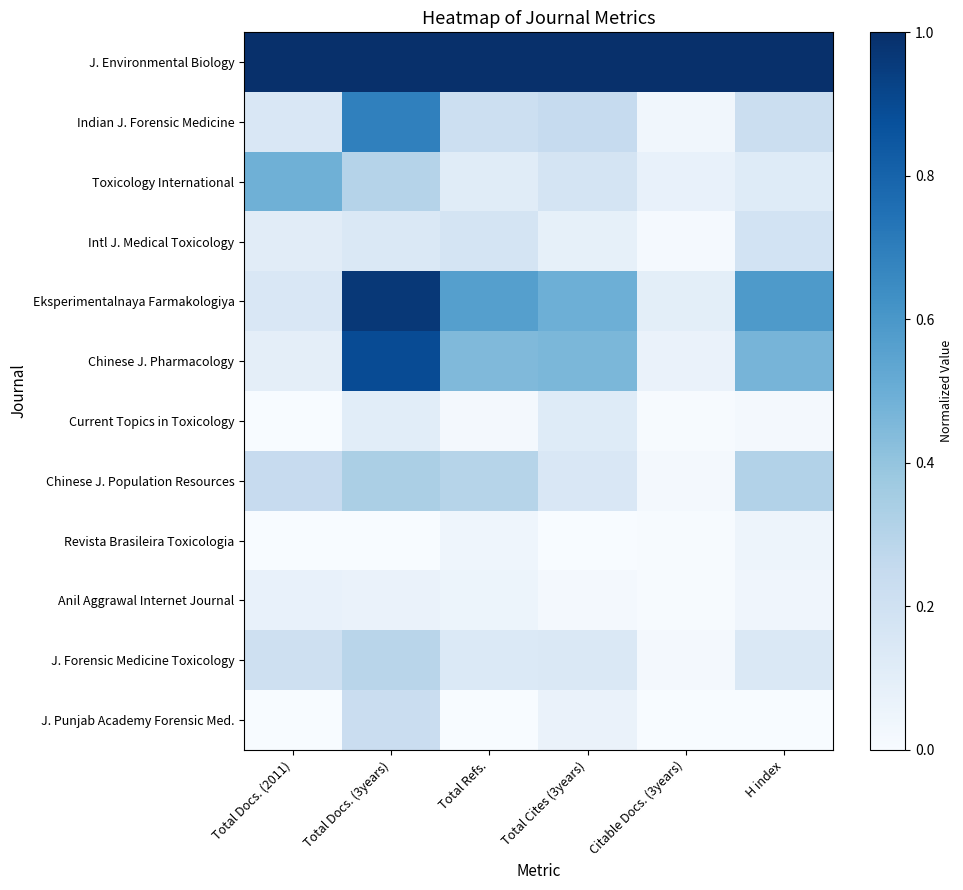

Which has a higher value, Total Refs. or Total Cites (3years)?

Total Refs.